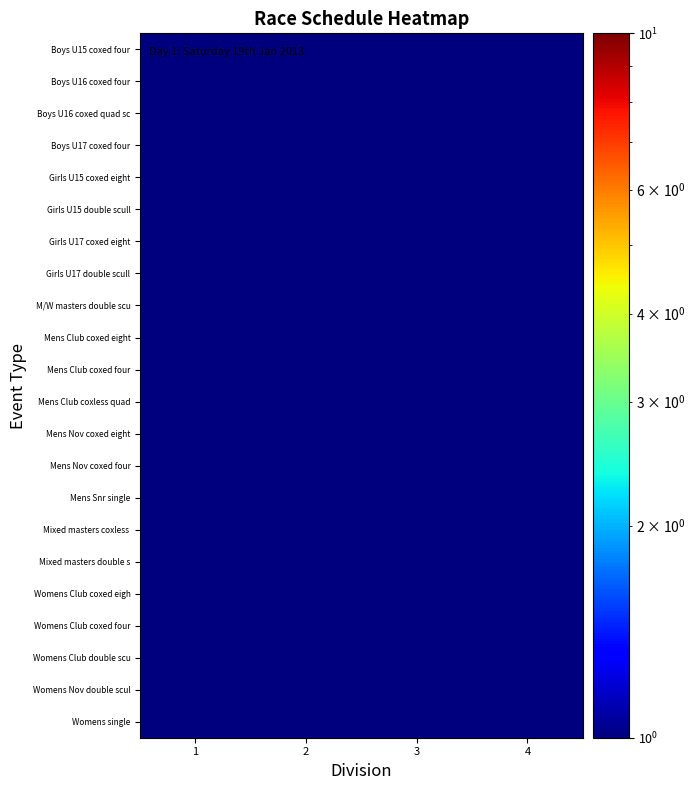

What is the total value across all series at 3?

4.2